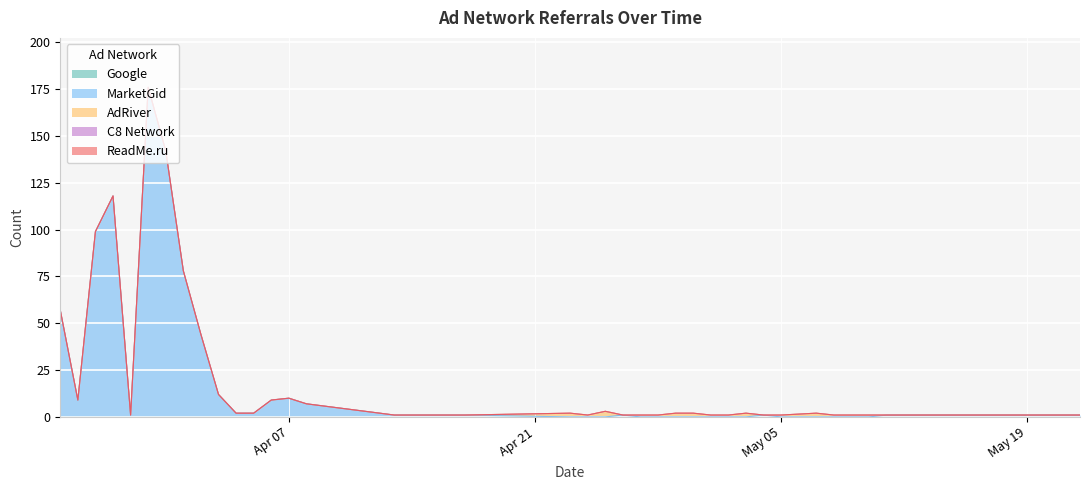

Is the value of MarketGid at 2015-05-17 greater than the value of AdRiver at 2015-04-30?

No